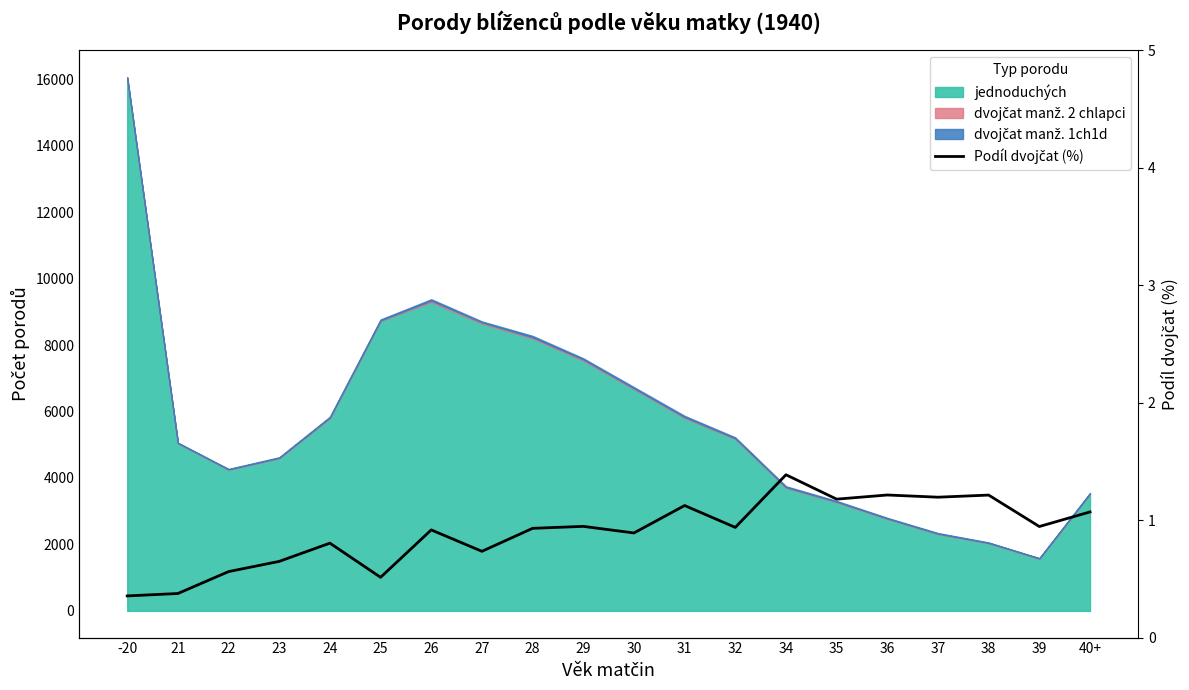

True or false: the data shows 1.4 at 34.

True